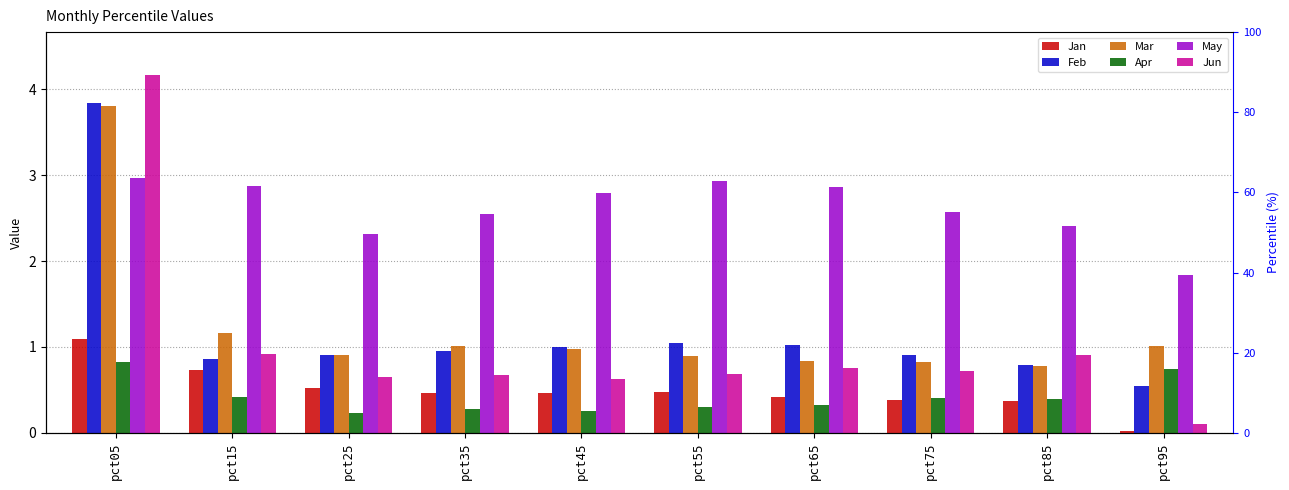

What is the maximum value for Jun?

4.2